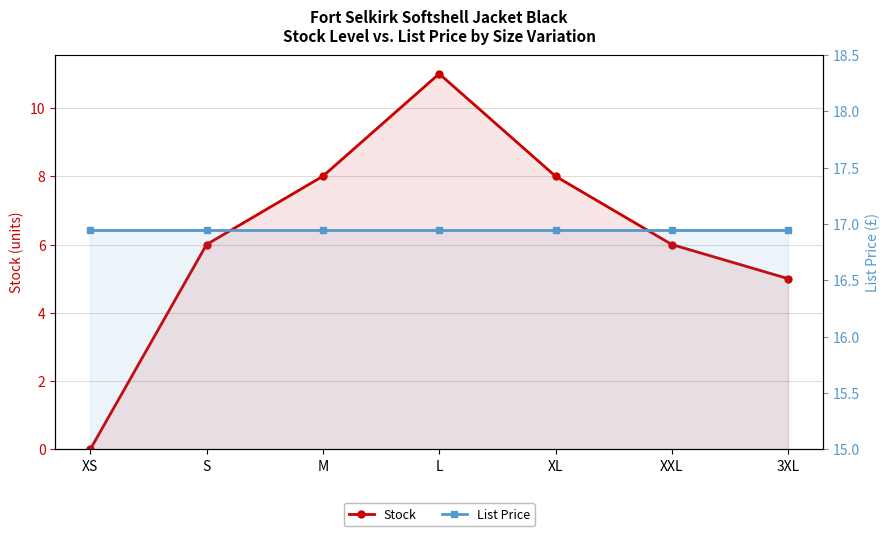

True or false: List Price and Stock cross at least once.

False